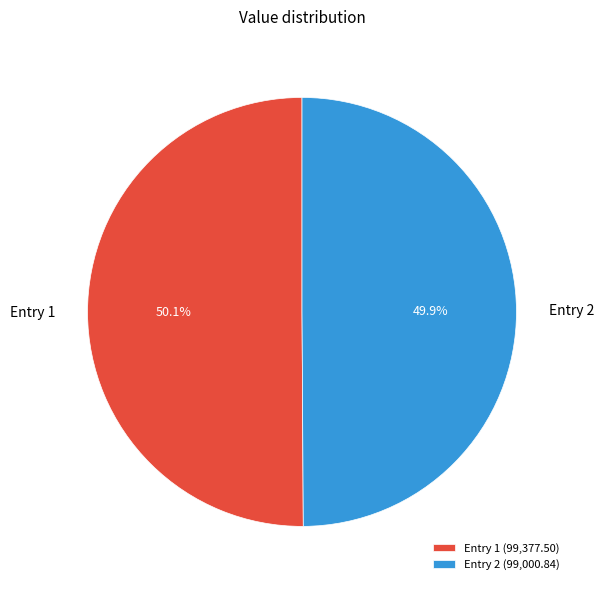

Approximately how many times larger is the value at Entry 2 compared to Entry 1?

1.0